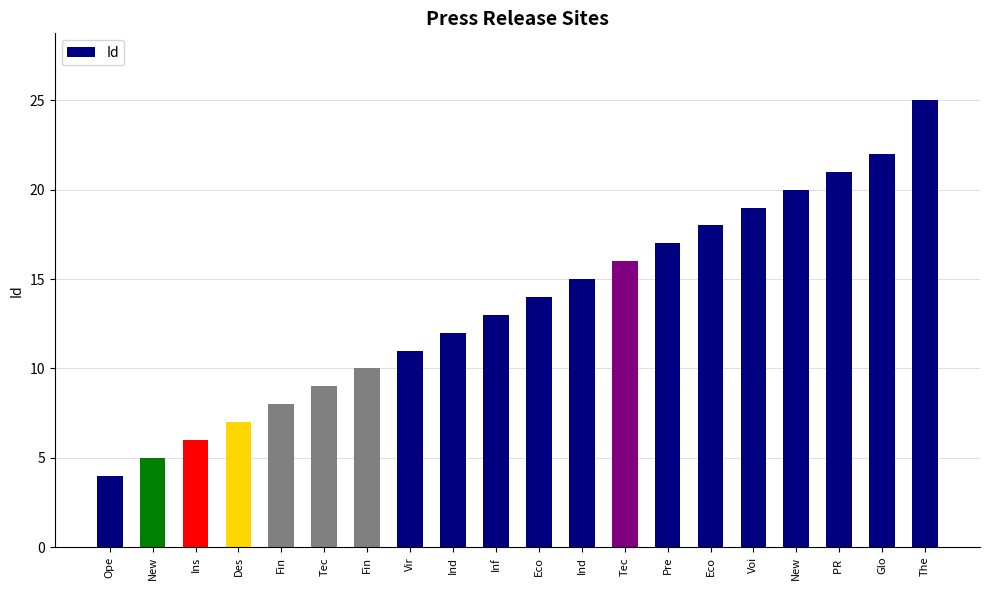

Where is the data nearest to the value 14?

Eco